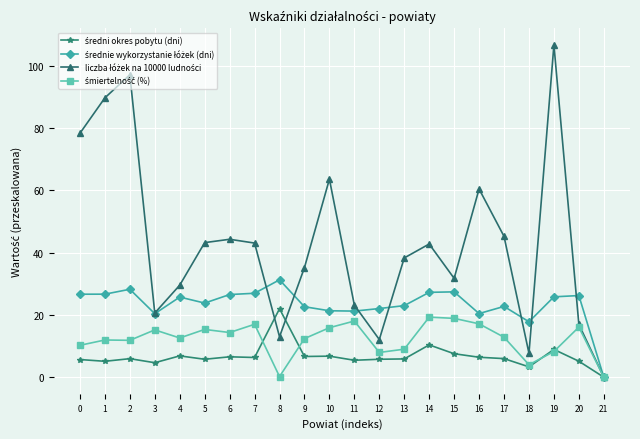

What is the total value across all series at 9?

76.9